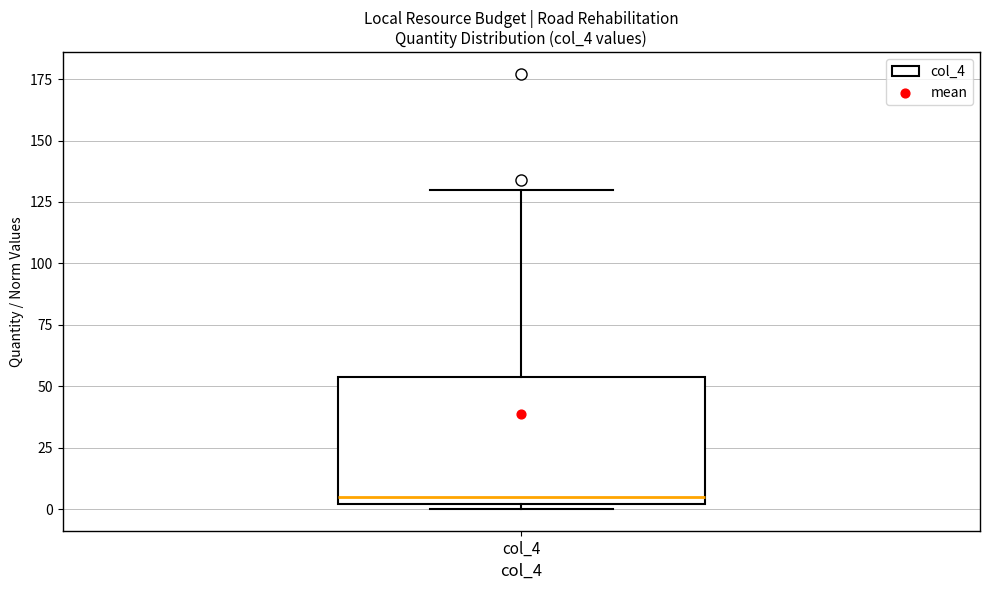

Transcribe this box plot: give where the median line is, the range the box spans, and where the two whiskers end, as read against the y-axis. The values are not printed on the chart, so give them approximately, as read against the axis.

median 5, box 0 to 55, whiskers 0 (just below the box's lower edge) to 130